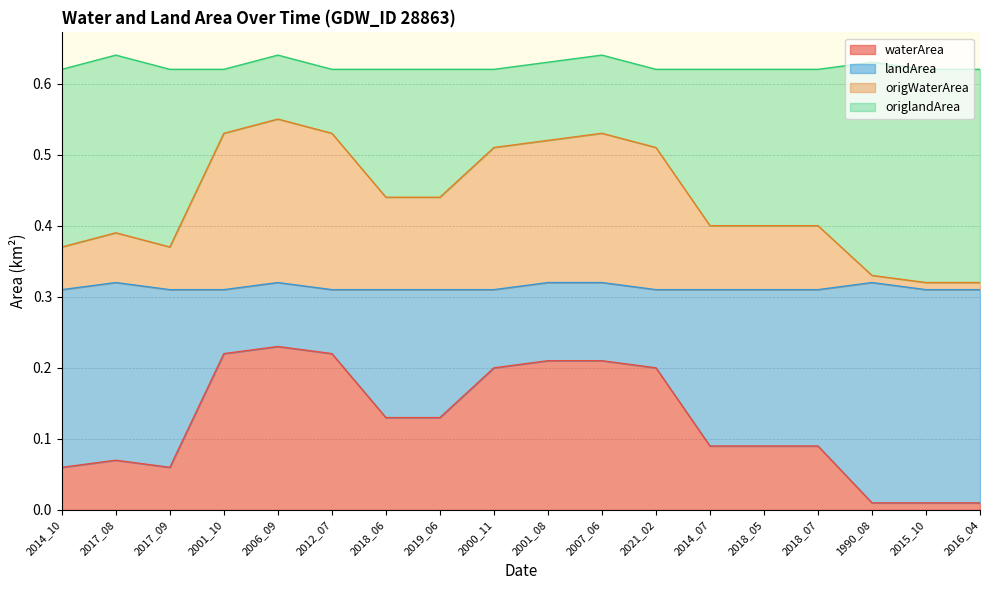

Is it true that waterArea equals 0.3 at 2000_11?

False